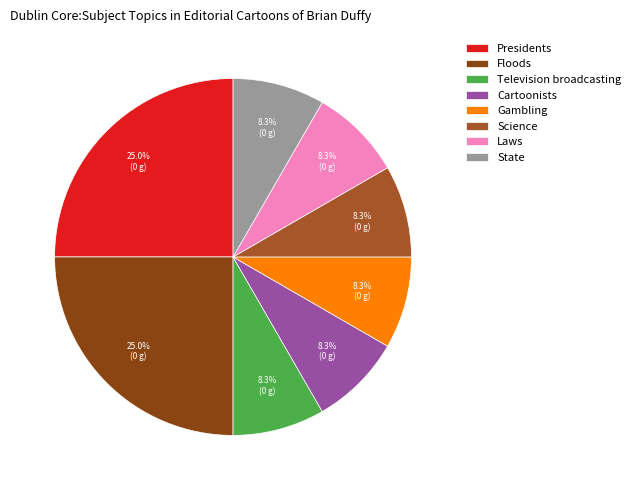

How many slices are in this pie chart?

8